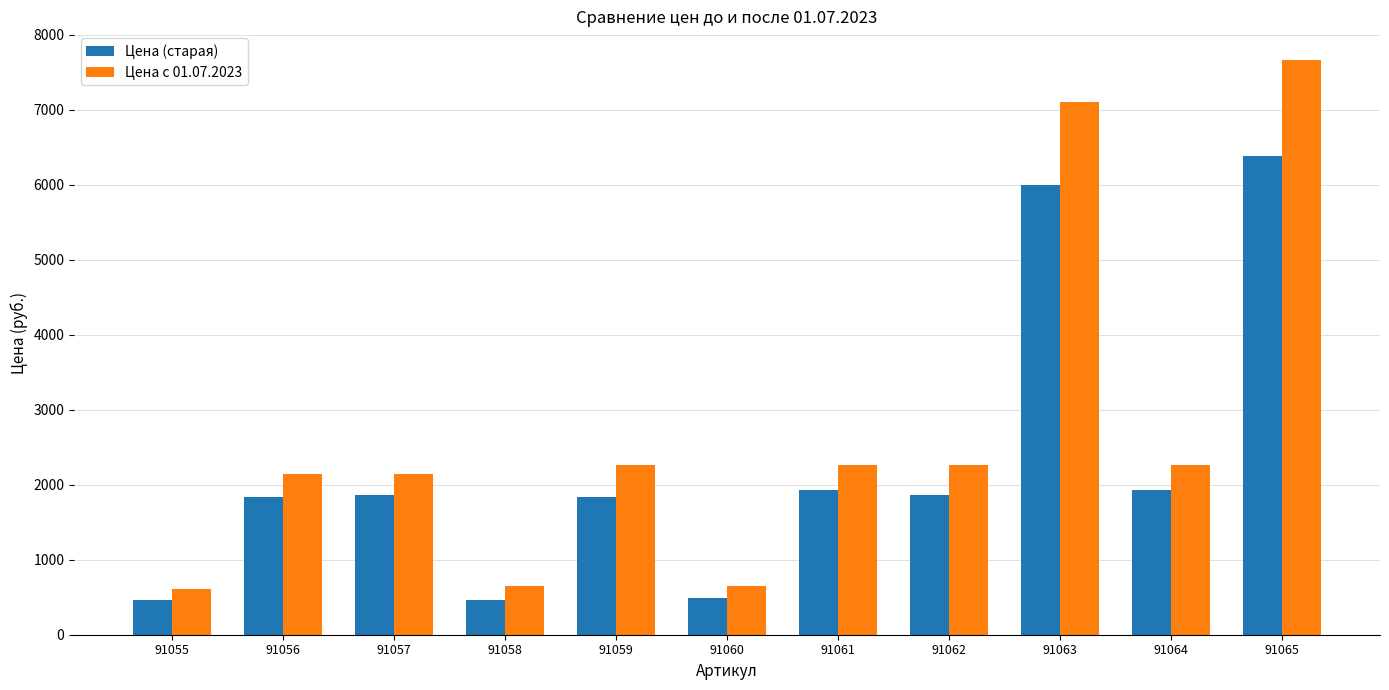

Rank the series by their average value, from highest to lowest.

Цена с 01.07.2023, Цена (старая)